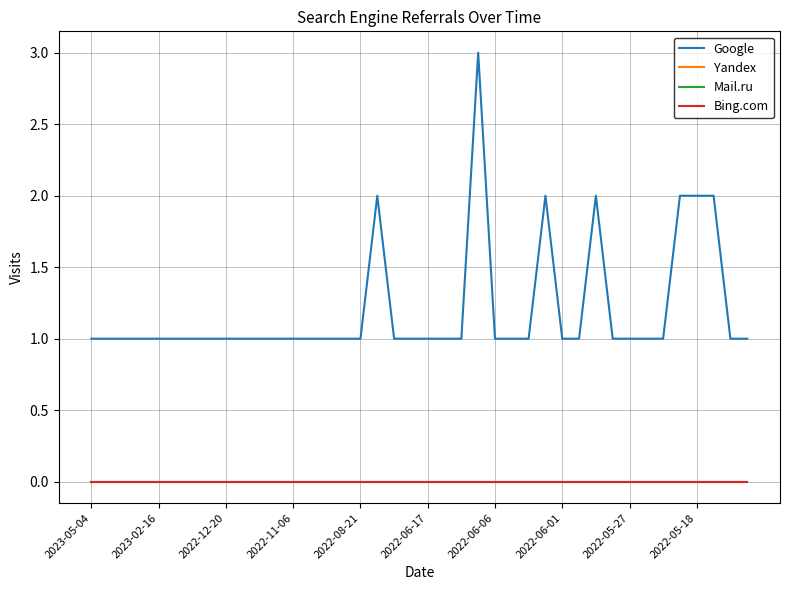

True or false: Mail.ru and Bing.com cross at least once.

False